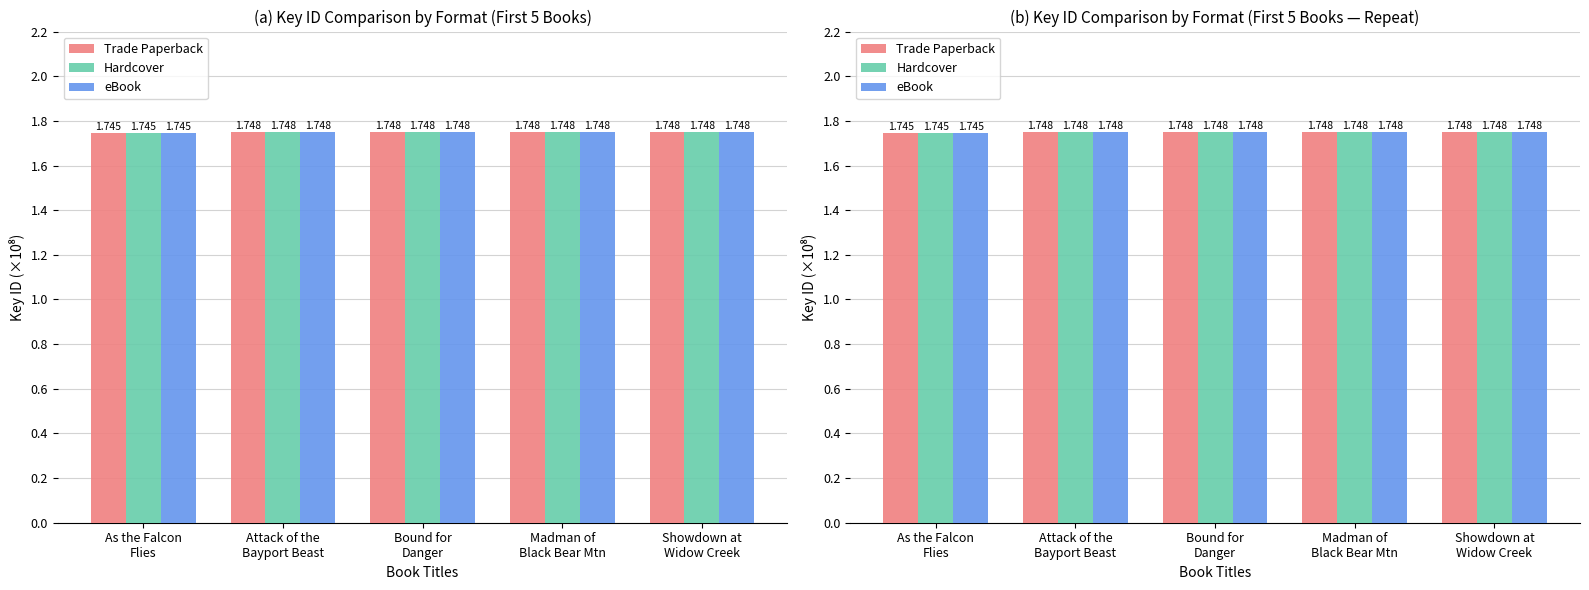

What is the minimum value shown in the chart?

1.7